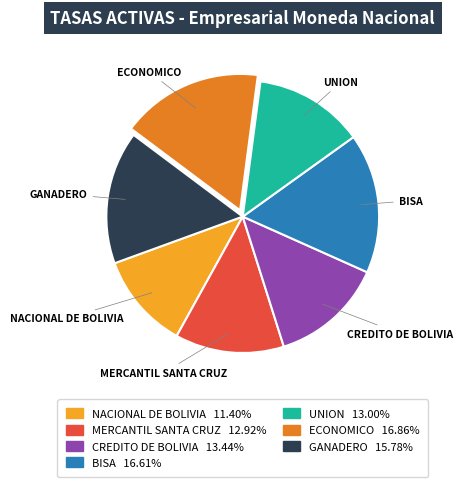

Does any single category account for the majority?

No